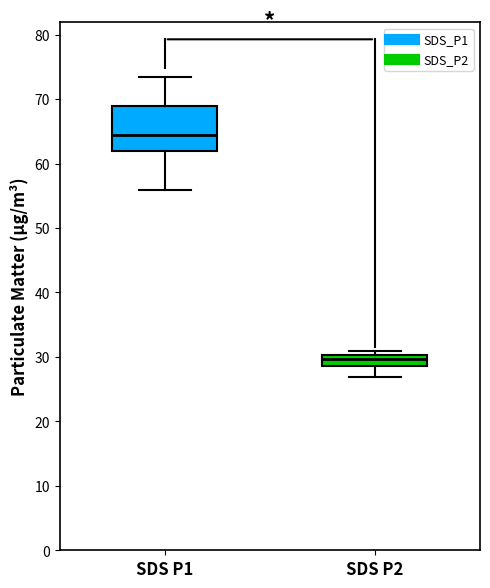

Reading left to right, read every box against the y-axis: the position of its median line, the range the box covers, and the ends of its whiskers. The values are not printed on the chart, so give them approximately, as read against the axis.

SDS P1: median 64, box 62 to 69, whiskers 56 to 73
SDS P2: median 30 (inside the box), box 29 to 30, whiskers 27 to 31